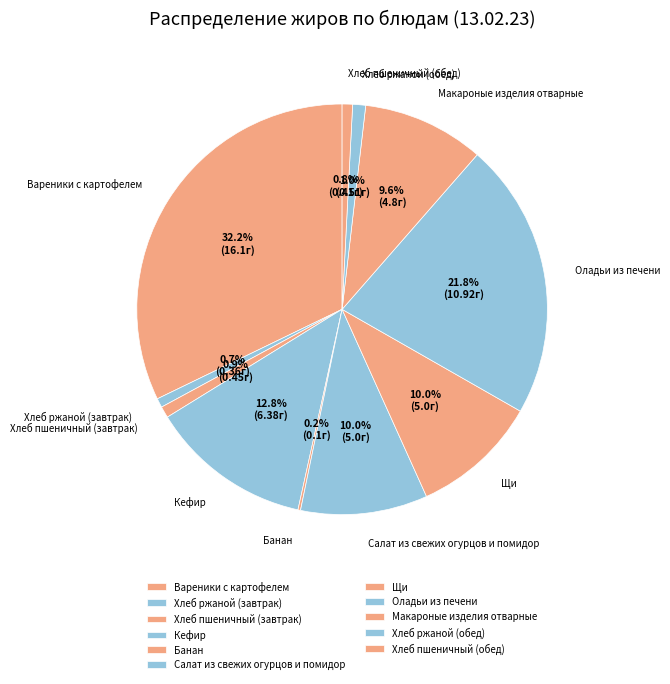

To the nearest percent, what is the average slice percentage?

9%